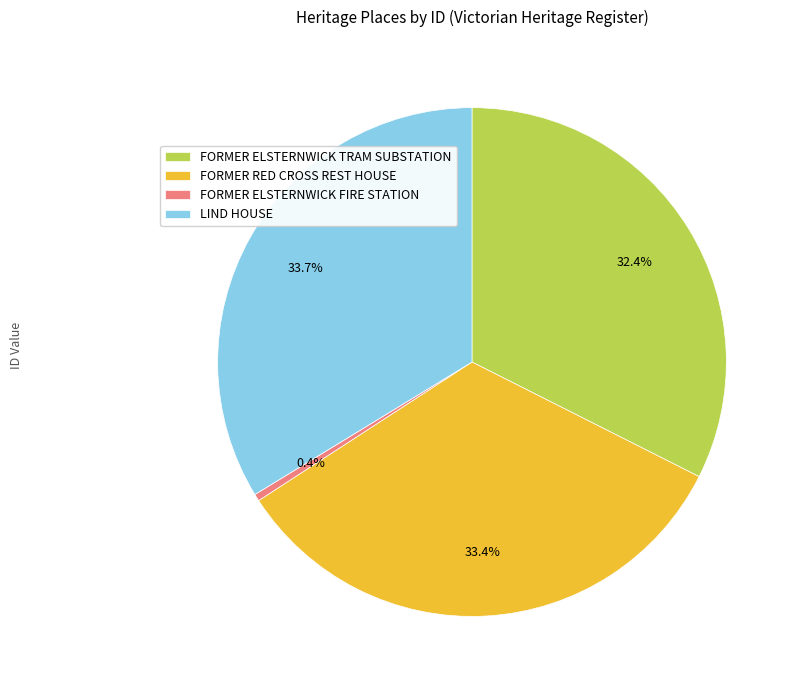

Which has a higher value, FORMER ELSTERNWICK TRAM SUBSTATION or FORMER ELSTERNWICK FIRE STATION?

FORMER ELSTERNWICK TRAM SUBSTATION